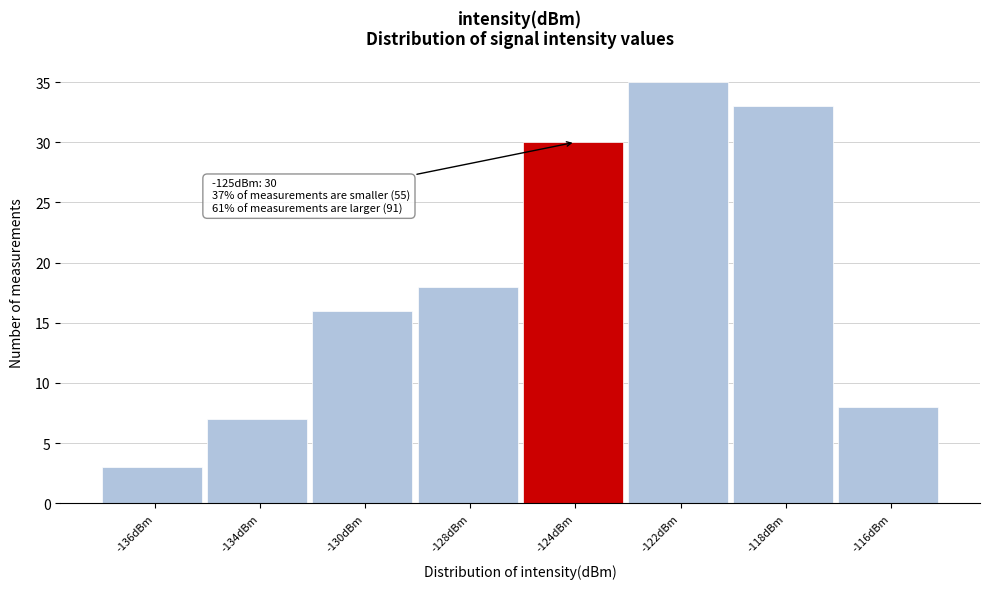

Reading left to right, list all the values displayed in this chart.

3	7	16	18	30	35	33	8